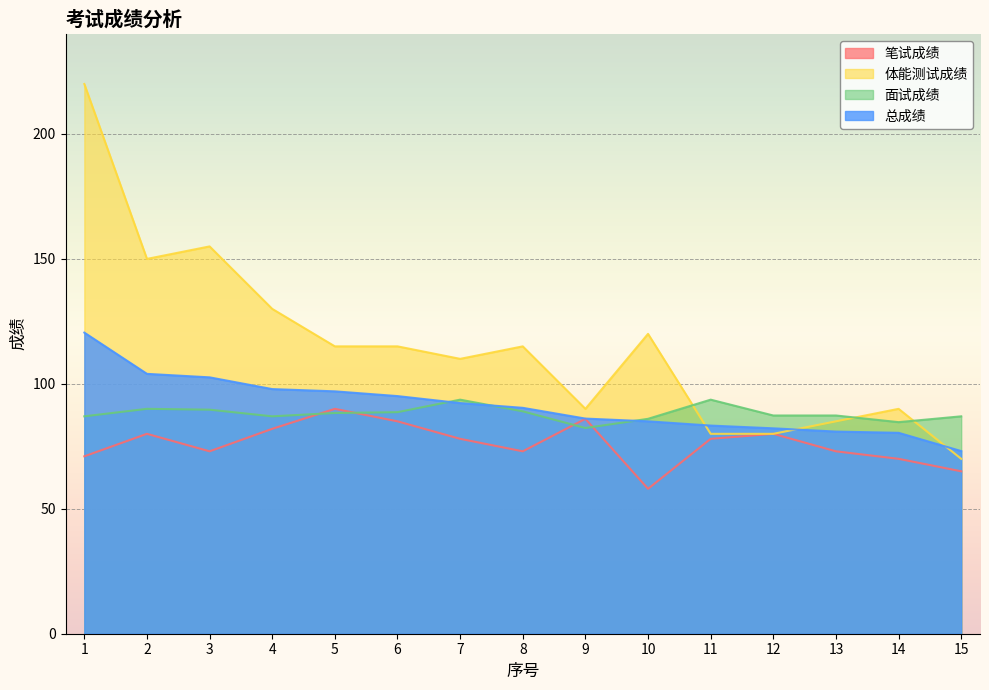

What are all the series names shown in the legend?

笔试成绩, 体能测试成绩, 面试成绩, 总成绩